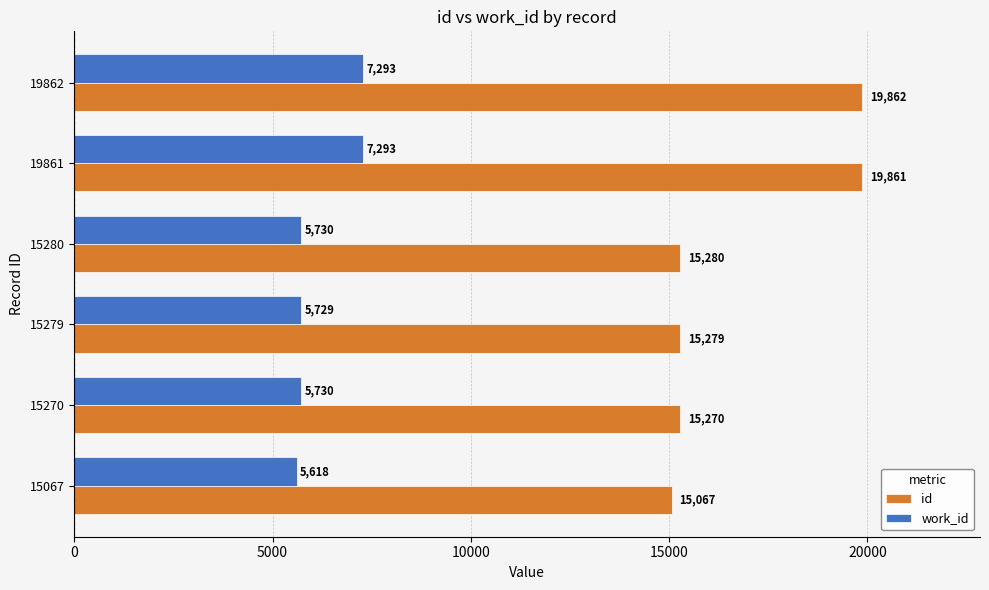

Which series has the largest range (max minus min)?

id